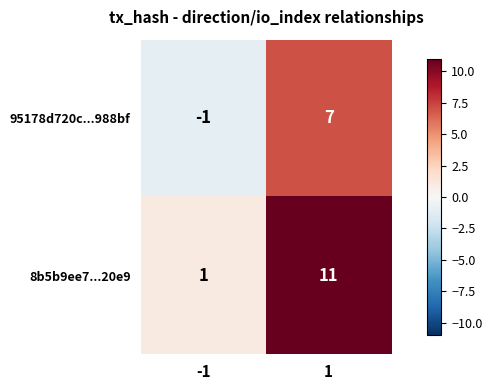

Rank the series by their maximum value, from highest to lowest.

8b5b9ee7...20e9, 95178d720c...988bf